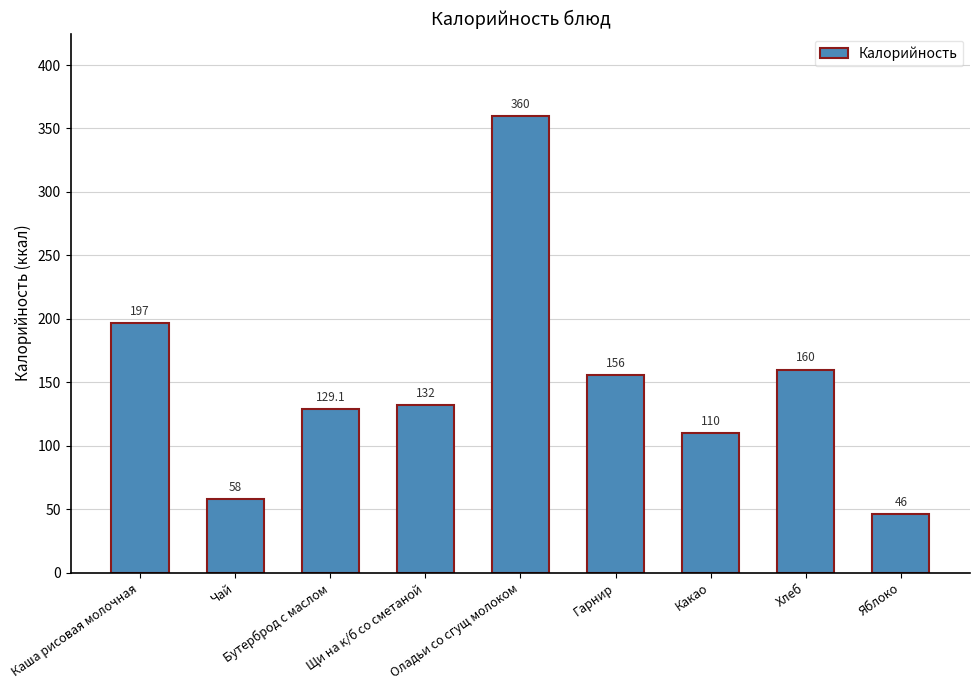

Is it true that the value at Оладьи со сгущ молоком is 129.3?

False